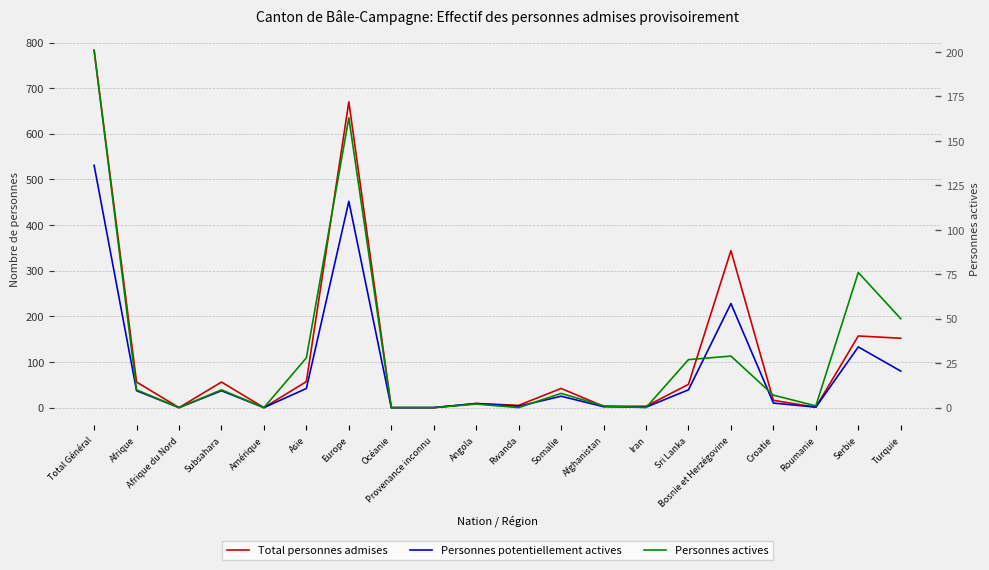

True or false: Total personnes admises and Personnes potentiellement actives cross at least once.

False